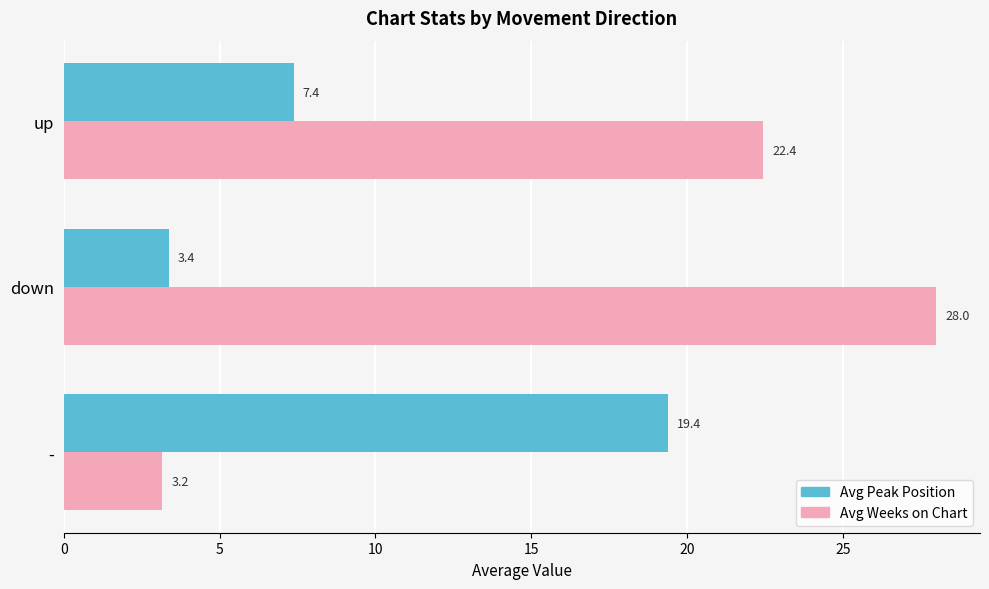

Which series has the largest total across all categories?

Avg Weeks on Chart